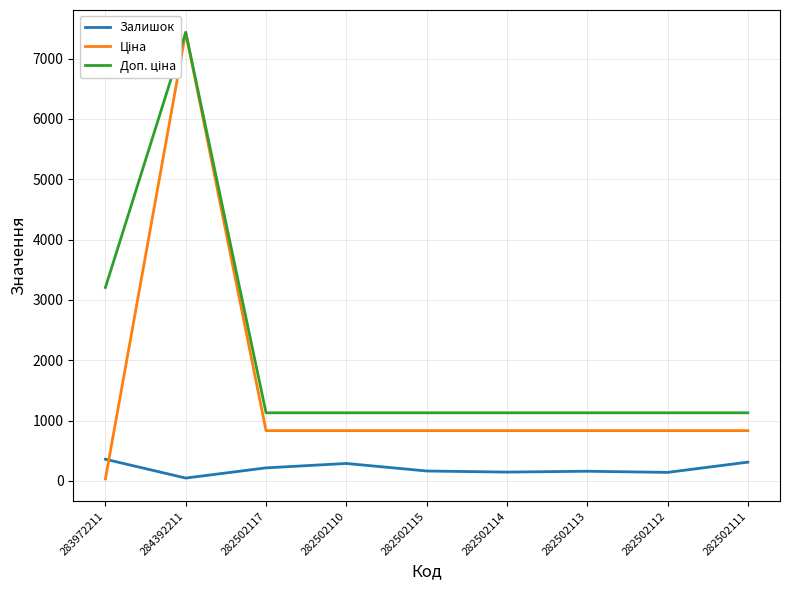

Is it true that Доп. ціна equals 11179.6 at 284392211?

False